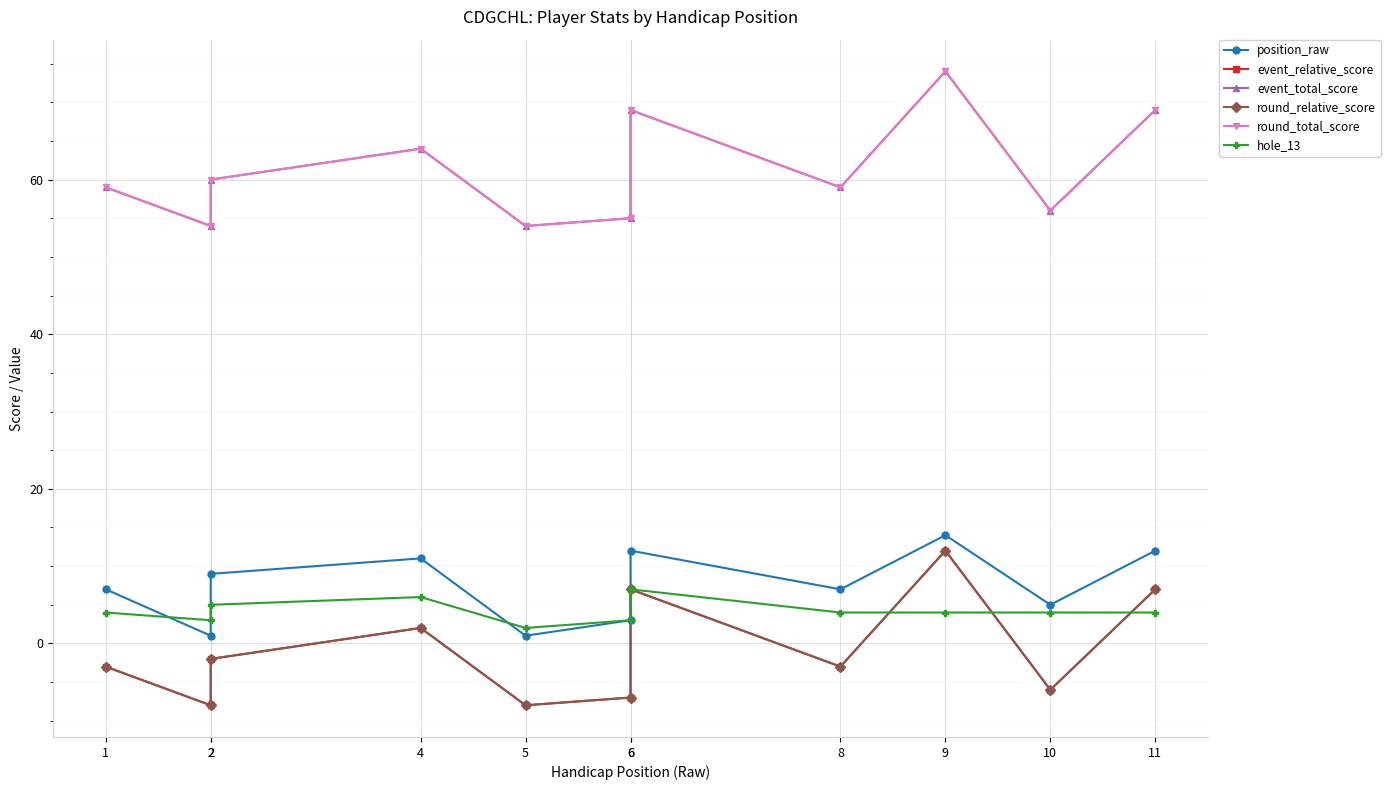

How many interior local peaks does the hole_13 series have?

2